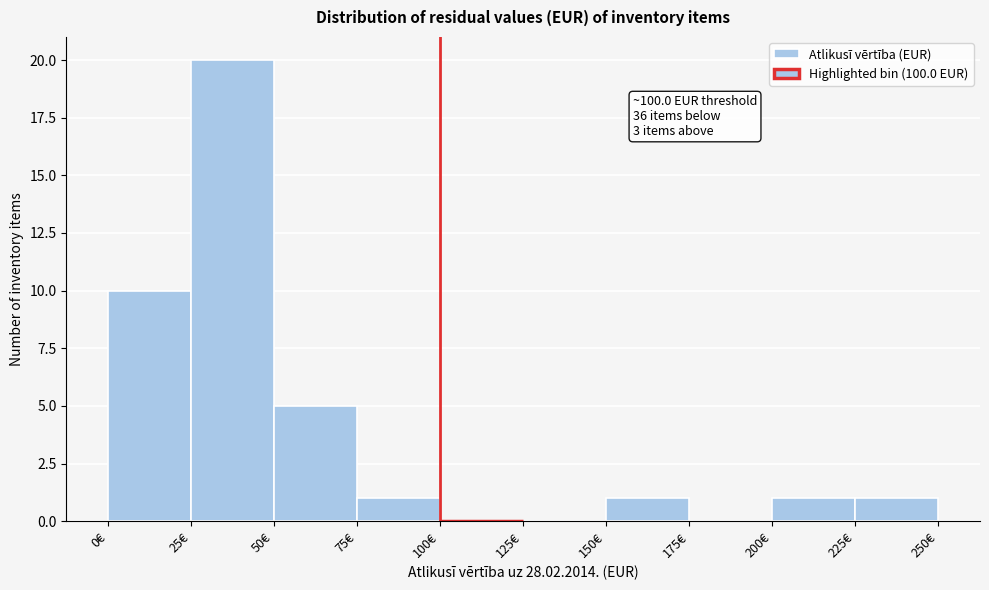

Which range on the x-axis has the tallest bar?

25 to 50